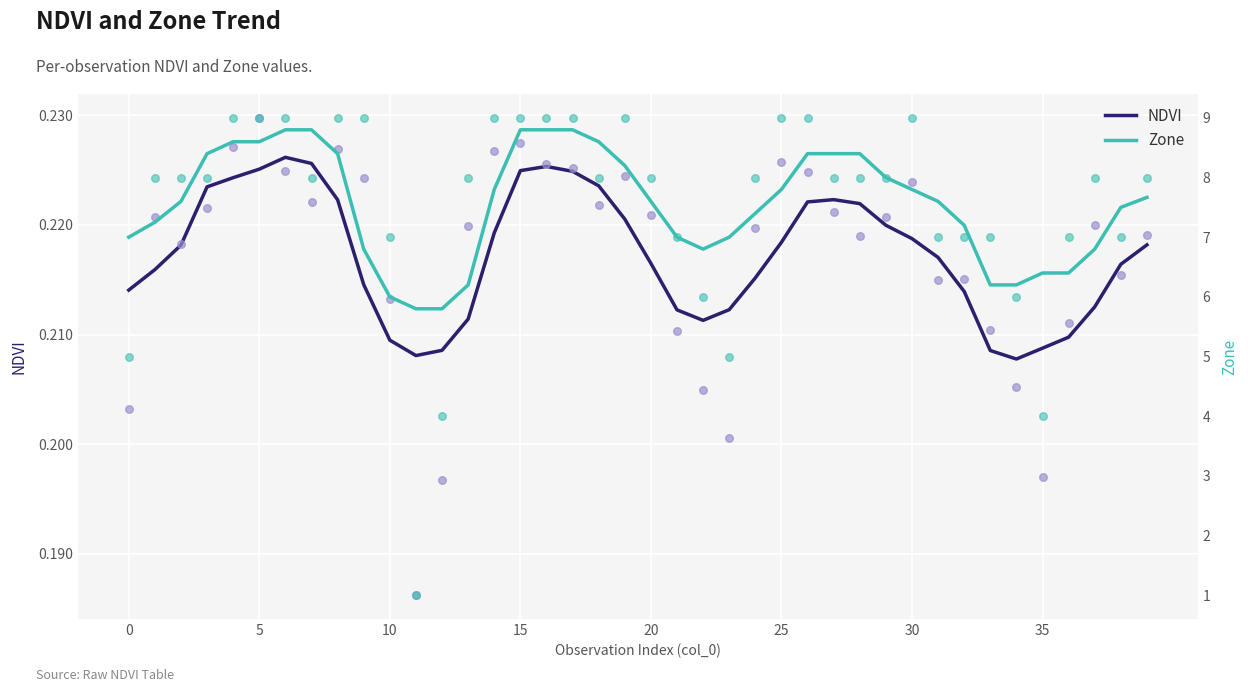

Which series reaches the minimum Y coordinate?

NDVI